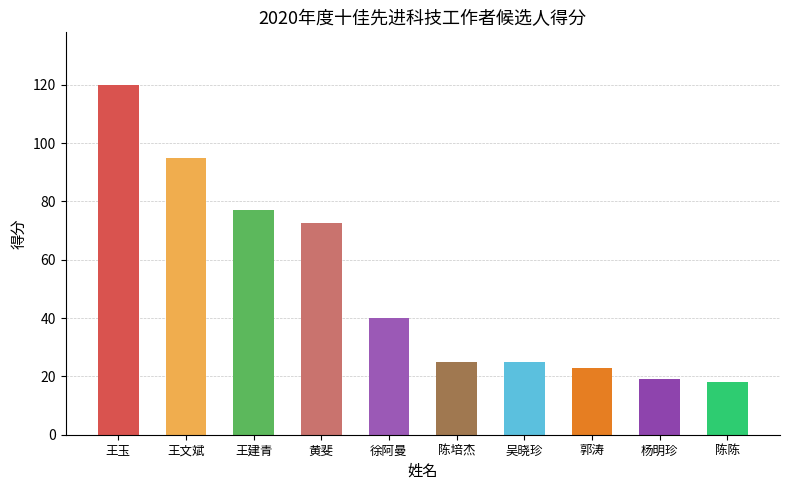

What is the label of the 1st bar from the right?

陈陈